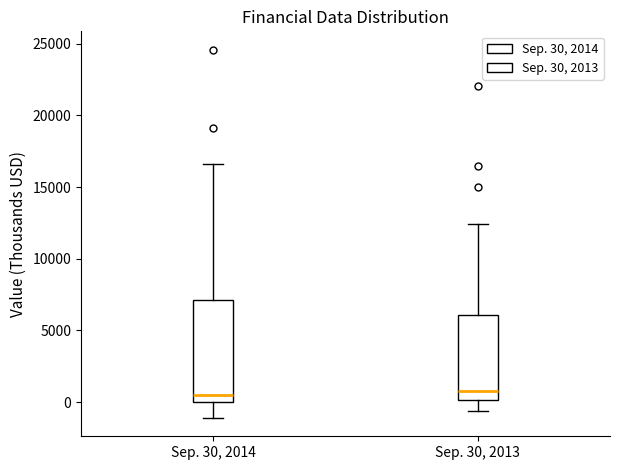

Comparing the boxes themselves (not the whiskers), which one is the tallest?

Sep. 30, 2014